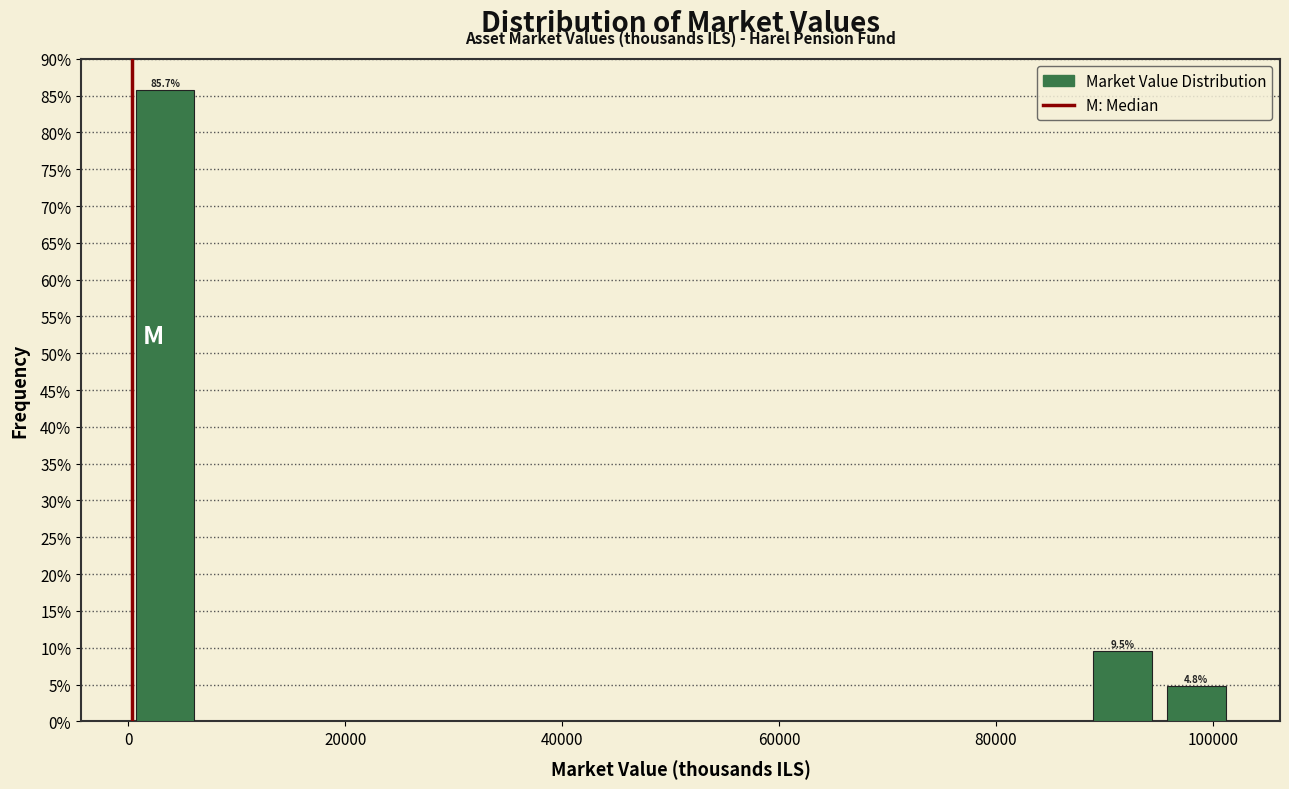

Read against the x-axis, roughly where is the centre of the tallest bar?

4000